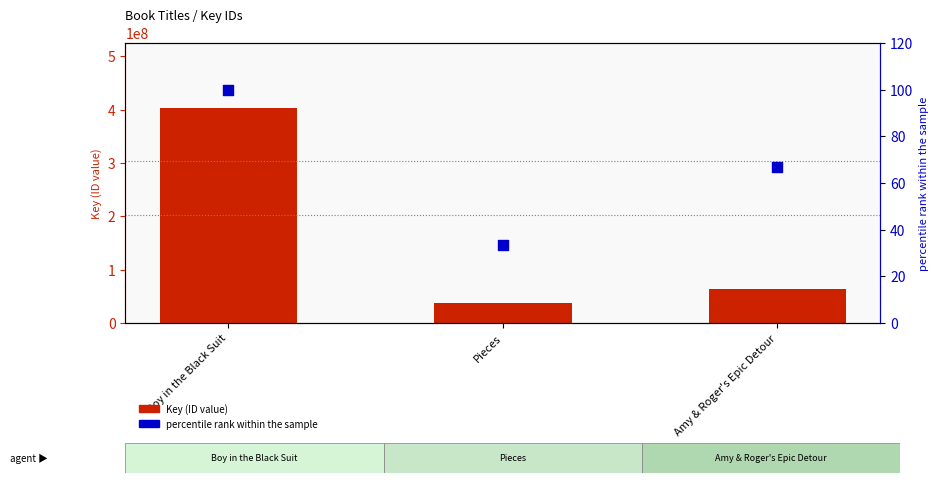

Which series reaches the maximum Y coordinate?

Key (ID value)